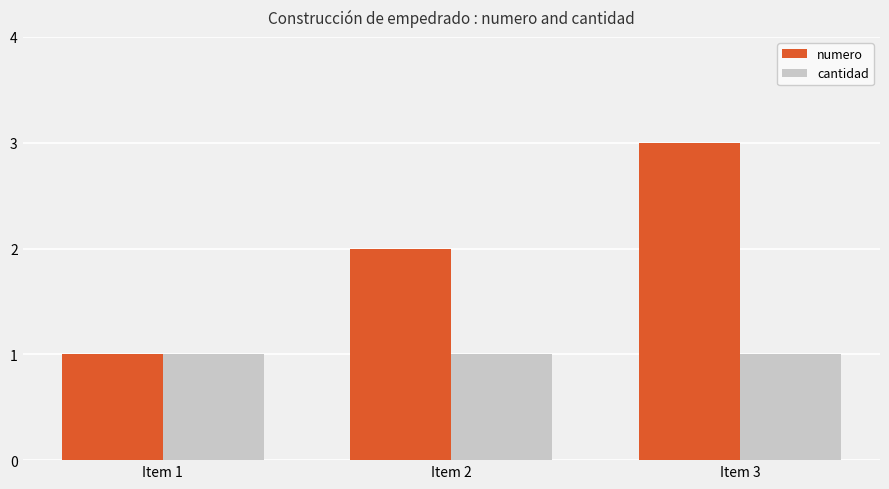

Where is numero nearest to the value 2?

Item 2